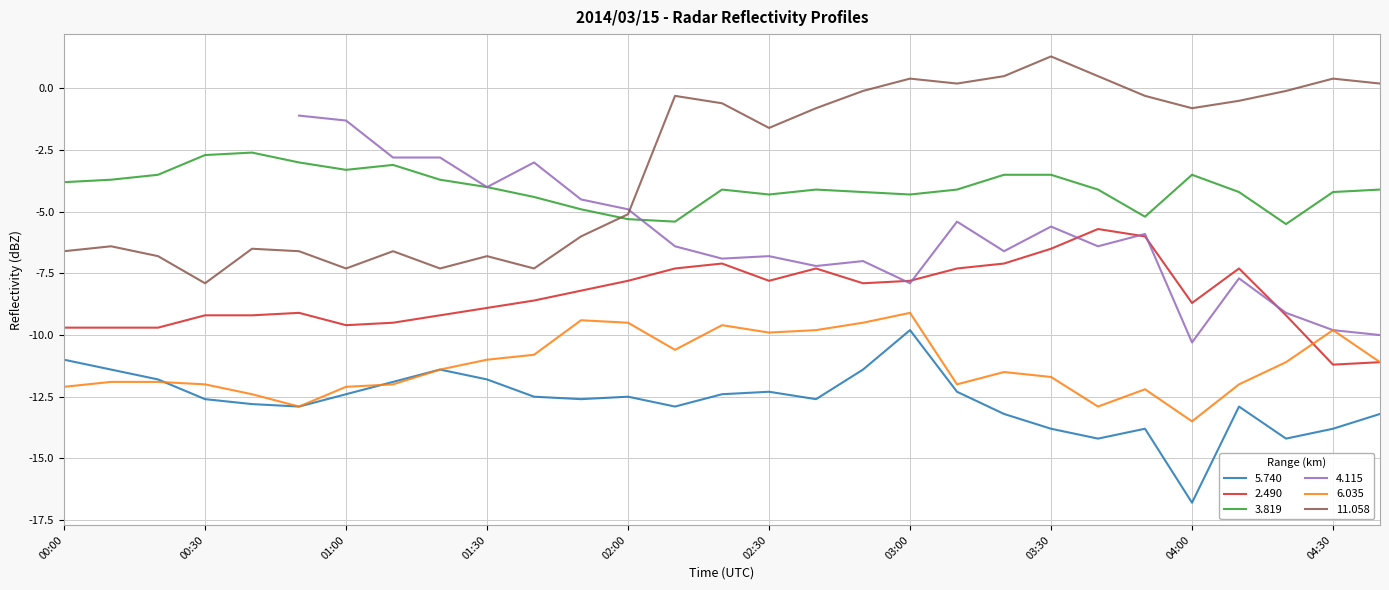

Is the value of 6.035 at 03:40 greater than the value of 3.819 at 01:20?

No